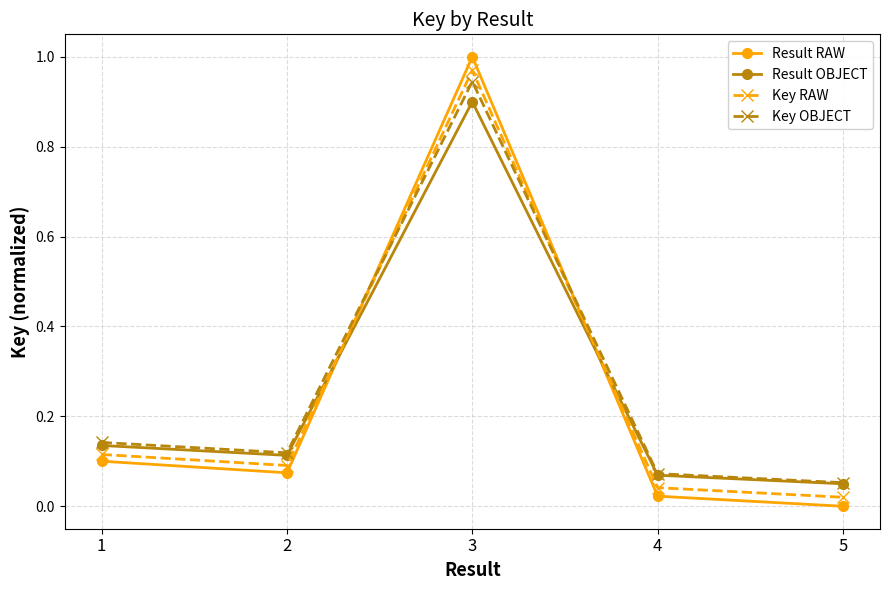

Which series has the widest spread of values?

Result RAW